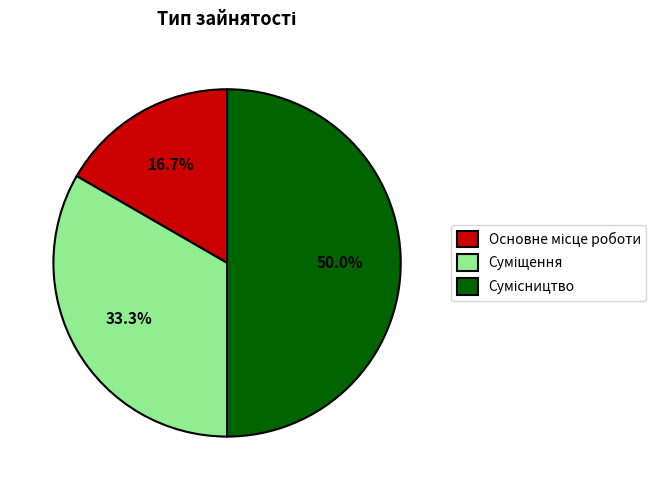

Is there a majority slice in this chart?

No